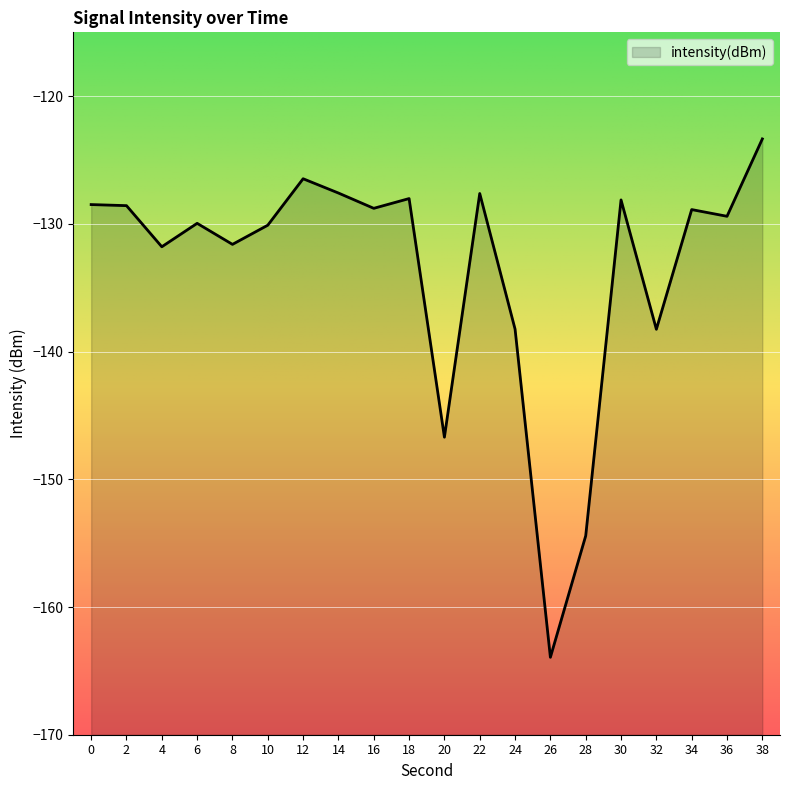

List the labels in order of value, smallest first.

26, 28, 20, 32, 24, 4, 8, 10, 6, 36, 34, 16, 2, 0, 30, 18, 22, 14, 12, 38